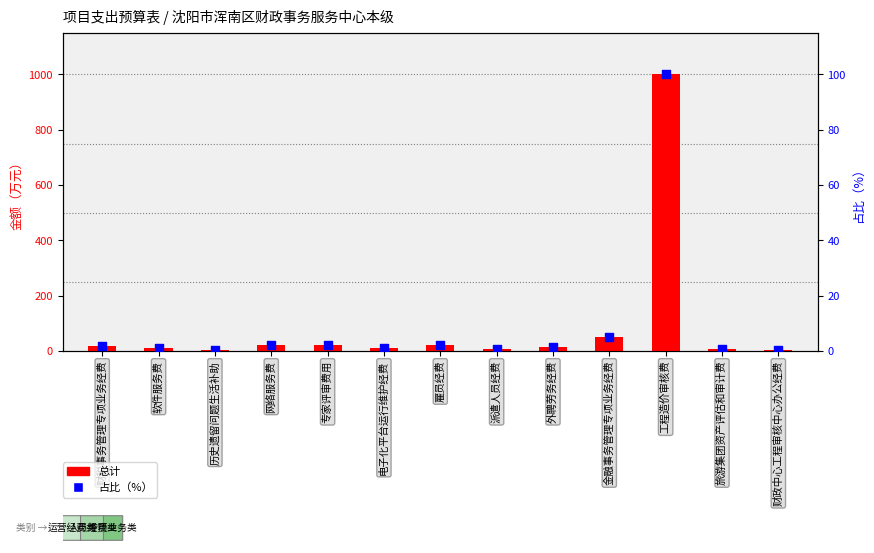

Which series has the largest total across all categories?

总计